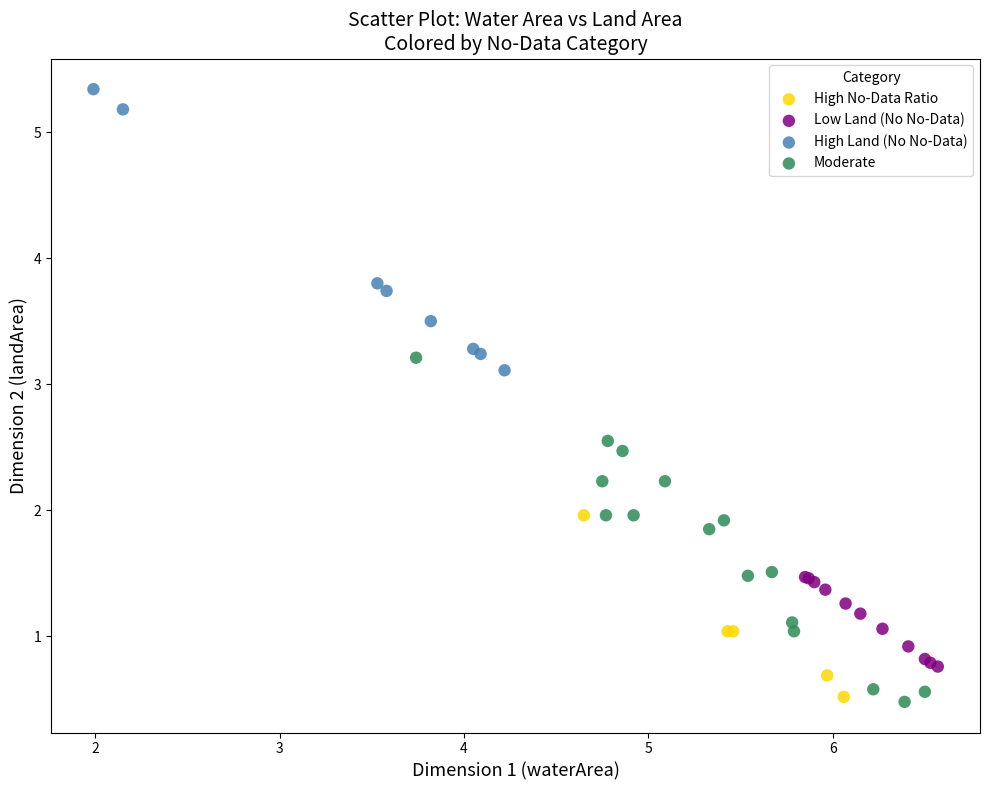

Which series reaches the maximum Y coordinate?

High Land (No No-Data)